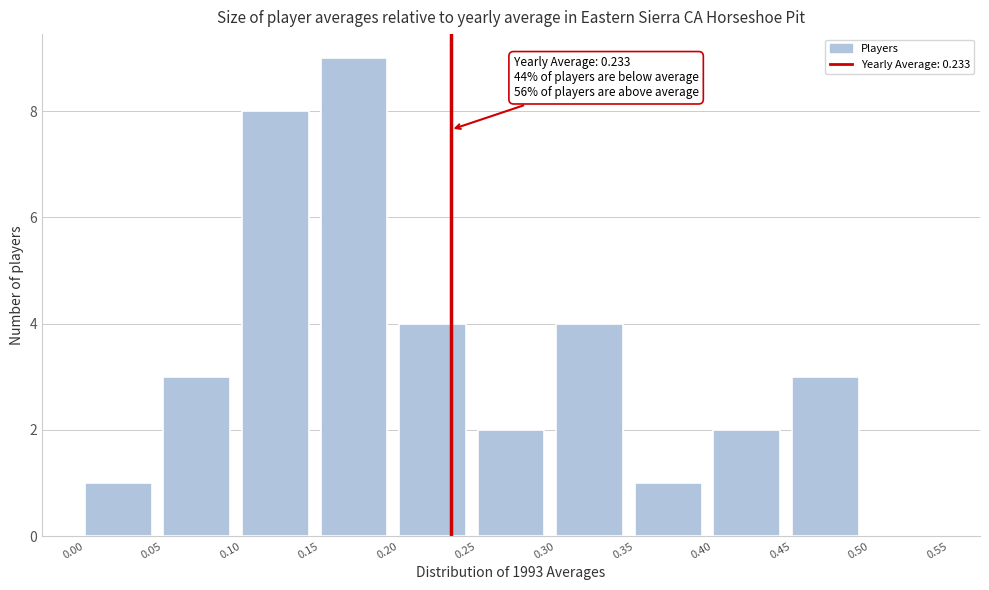

Which range on the x-axis has the tallest bar?

0.15 to 0.20